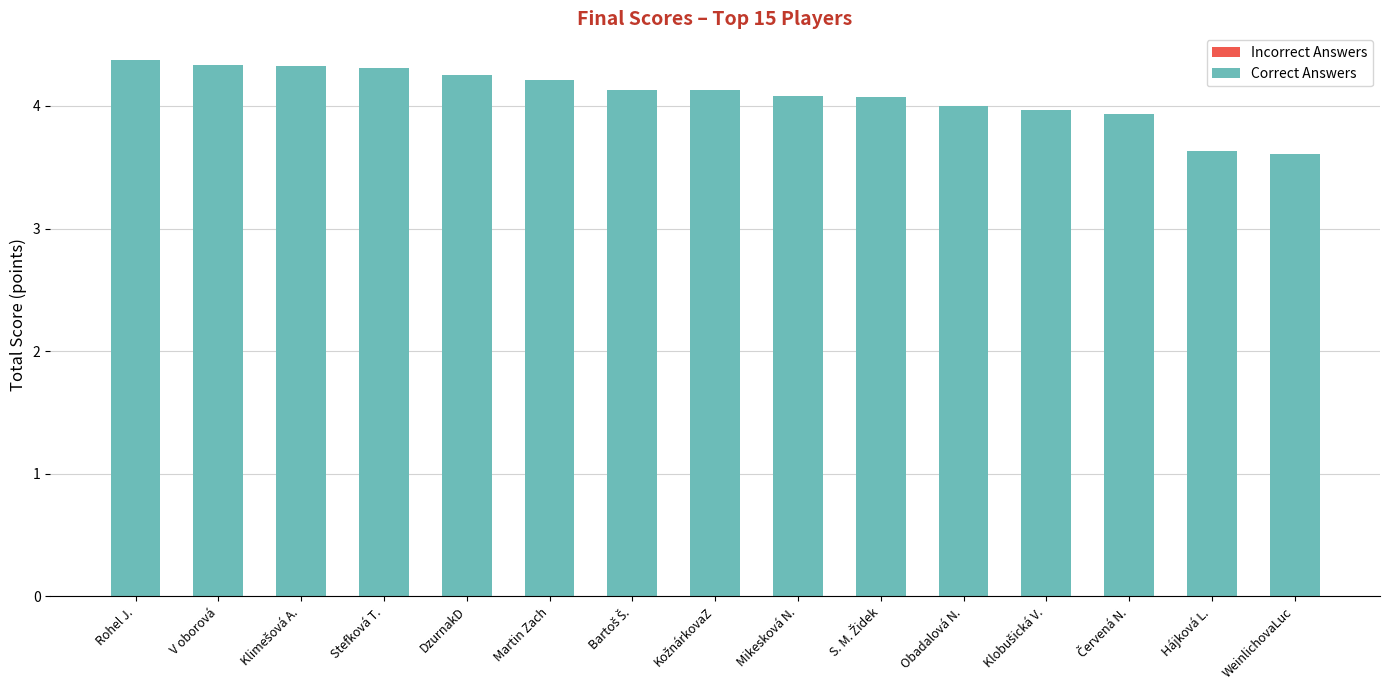

The value at DzurnakD is 4.3. True or false?

True